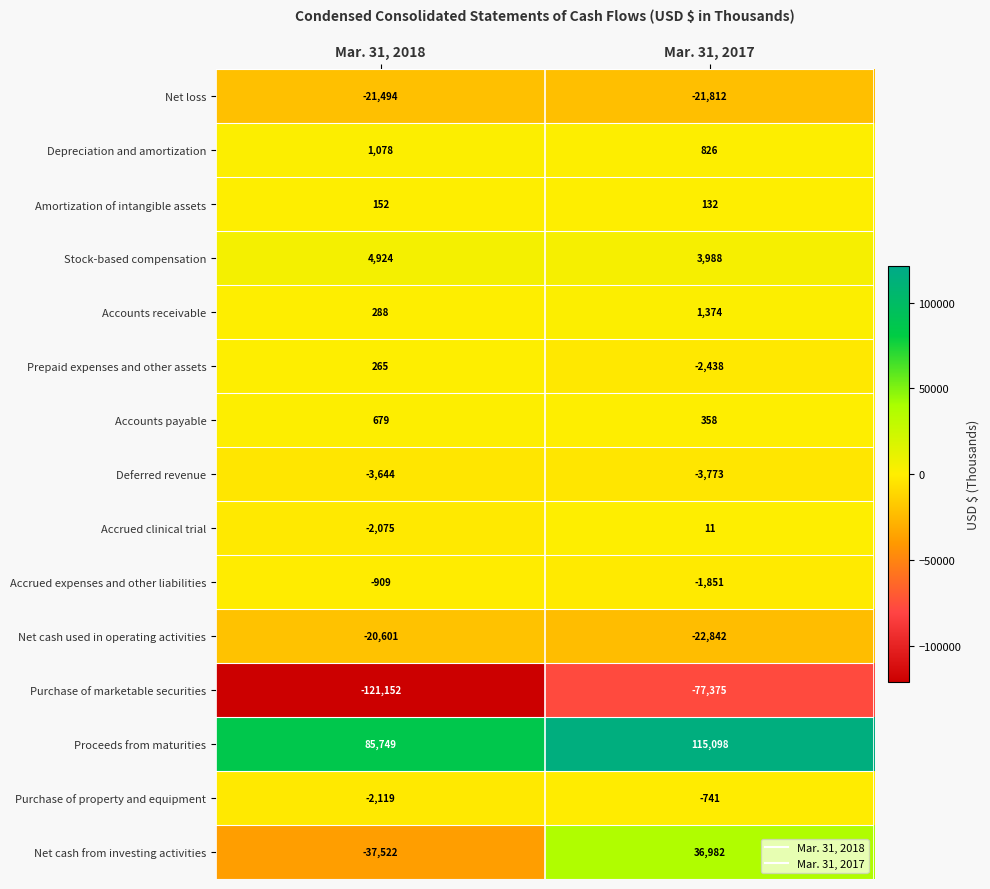

Rank the series by their maximum value, from highest to lowest.

Proceeds from maturities, Net cash from investing activities, Stock-based compensation, Accounts receivable, Depreciation and amortization, Accounts payable, Prepaid expenses and other assets, Amortization of intangible assets, Accrued clinical trial, Purchase of property and equipment, Accrued expenses and other liabilities, Deferred revenue, Net cash used in operating activities, Net loss, Purchase of marketable securities